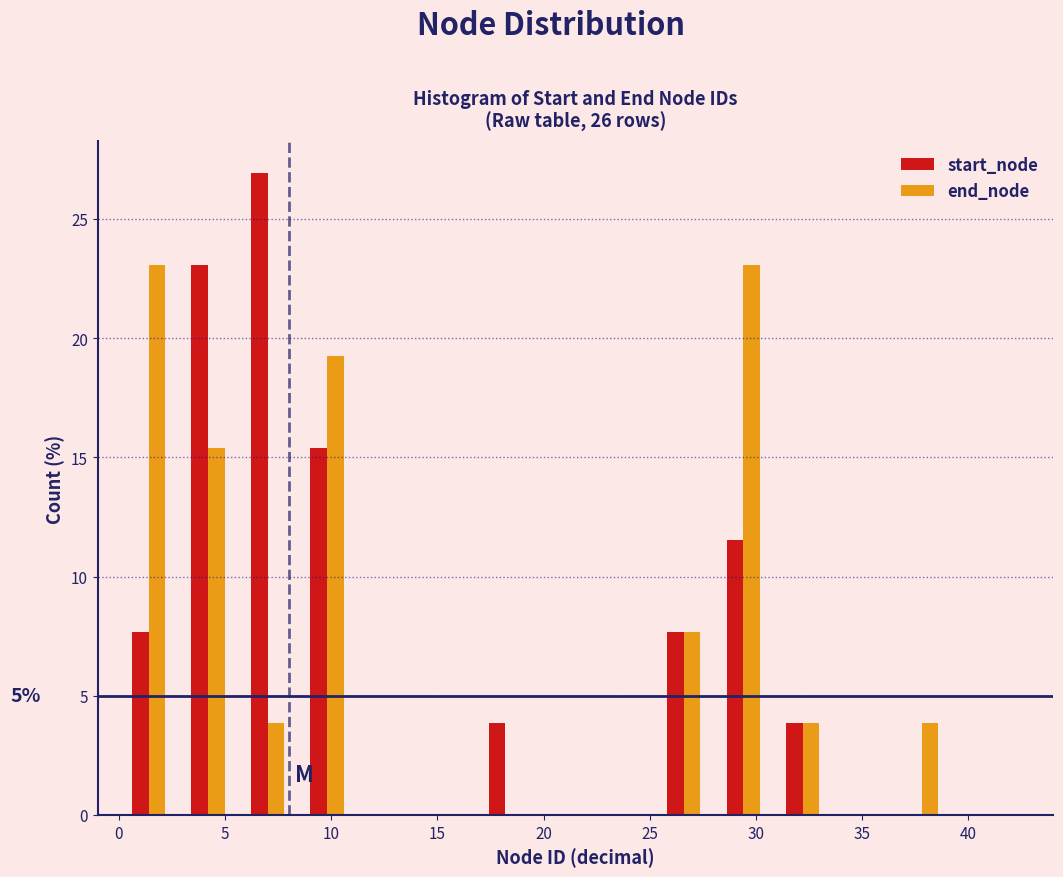

In the start_node series, which range on the x-axis has the tallest bar?

5.6 to 8.4